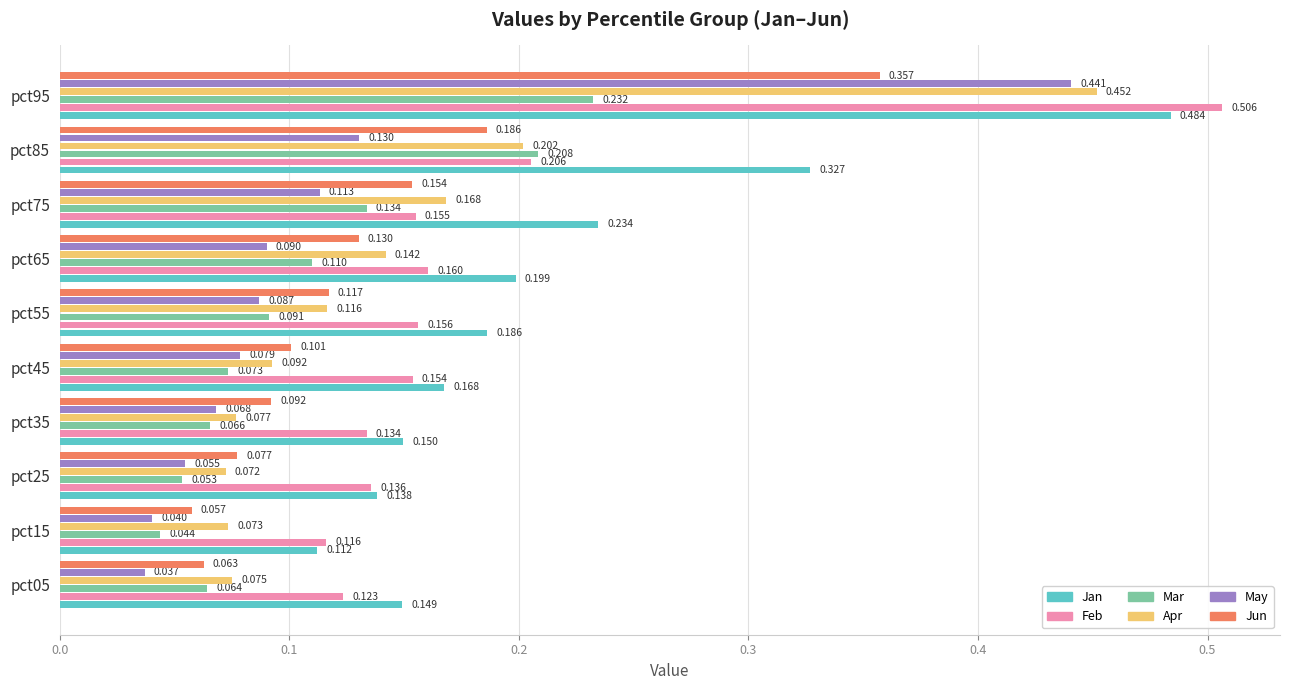

Between pct65 and pct95, which series saw the biggest shift?

May